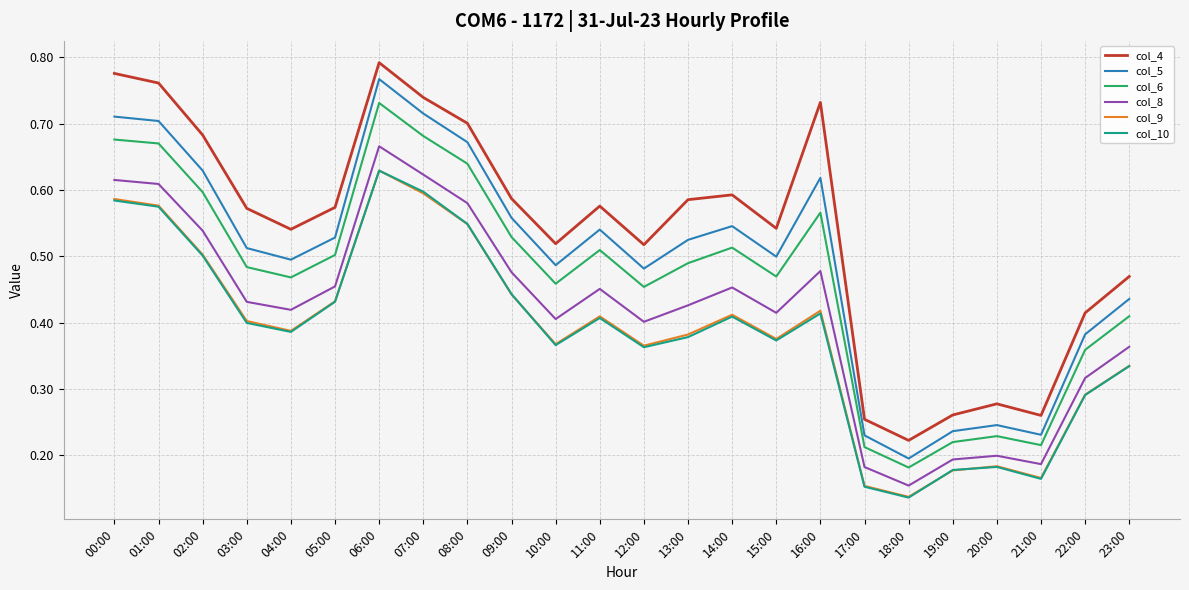

True or false: col_4 has more than 1 points higher than both neighbors.

True